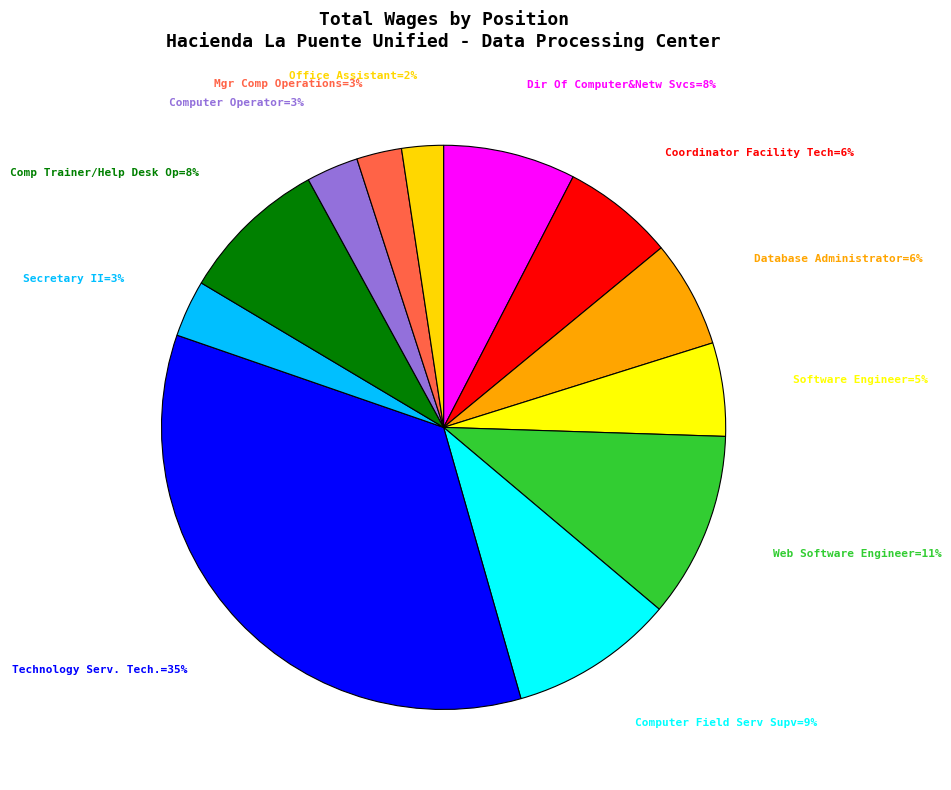

How many slices are in this pie chart?

12